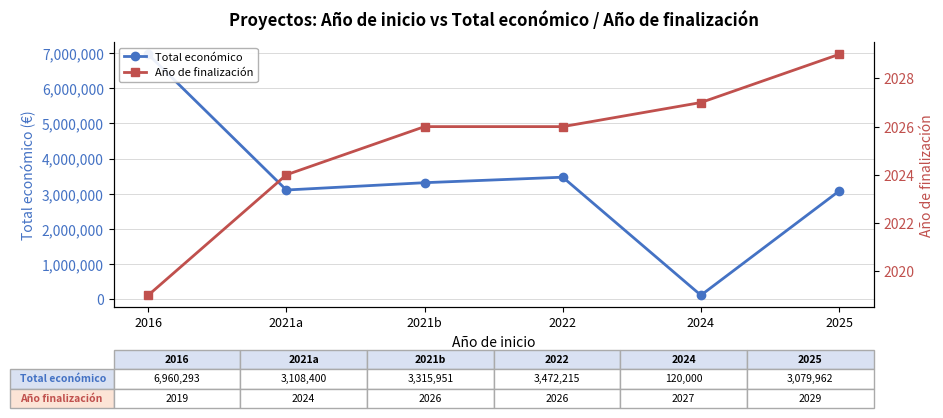

The value of Año de finalización at 2025 is 2824. True or false?

False